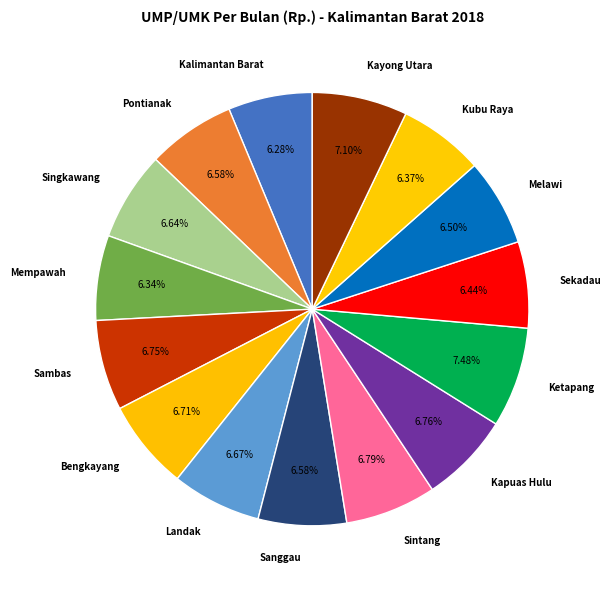

Does Singkawang represent more than half of the total?

No